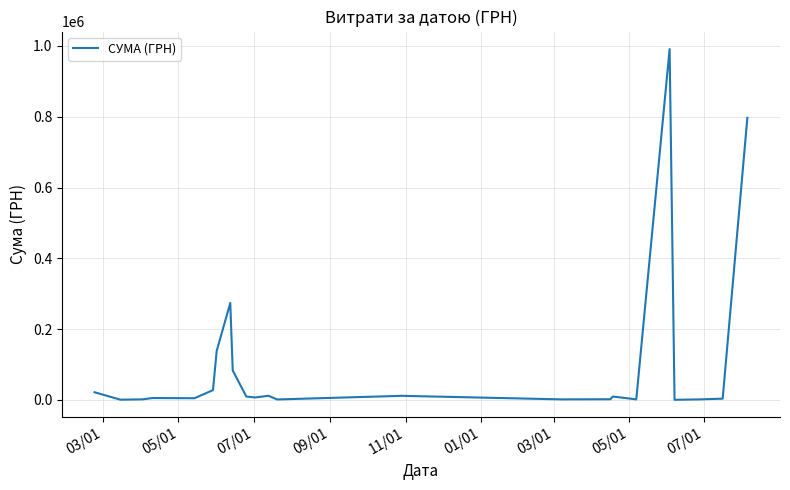

What is the maximum value shown in the chart?

991218.5